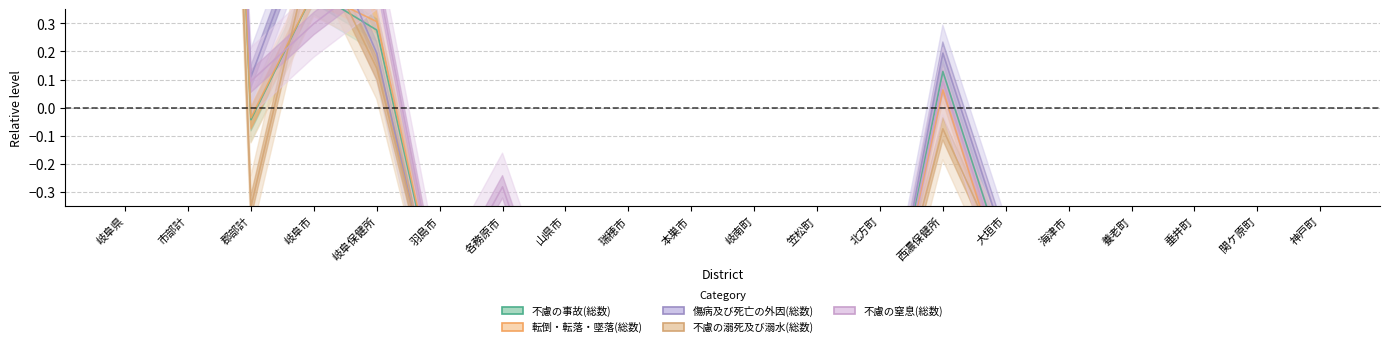

What is the difference between the maximum and minimum values in the 傷病及び死亡の外因(総数) series?

6.9